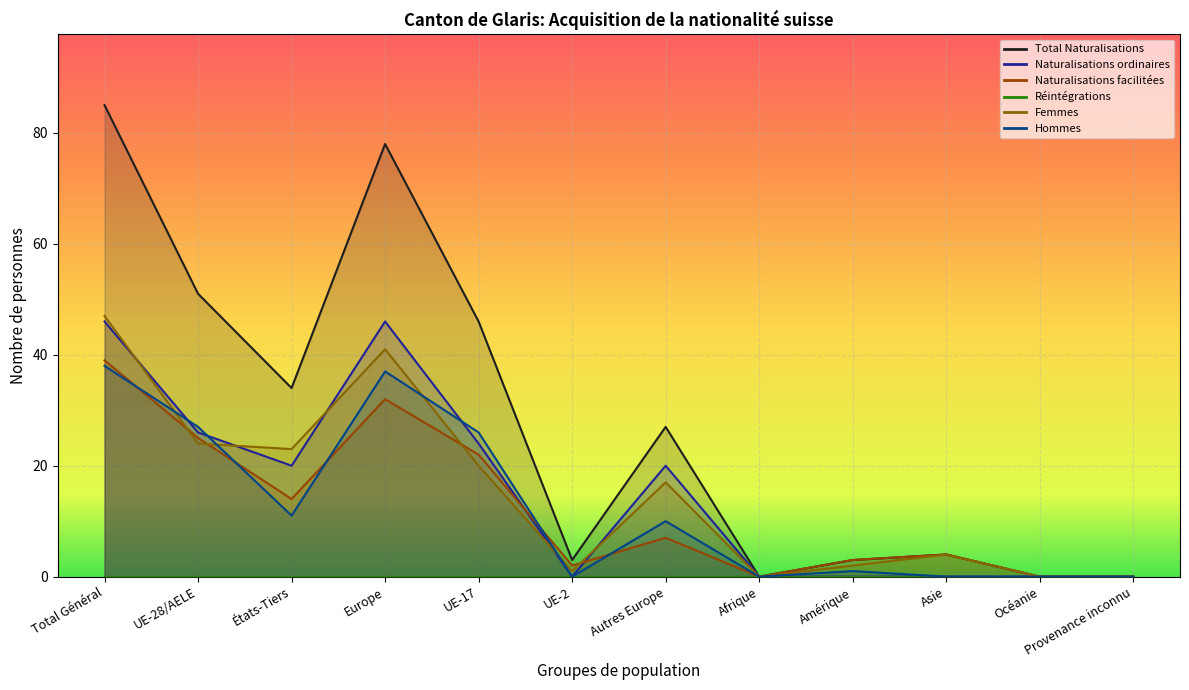

Where does the Total Naturalisations series first go above 27?

Total Général